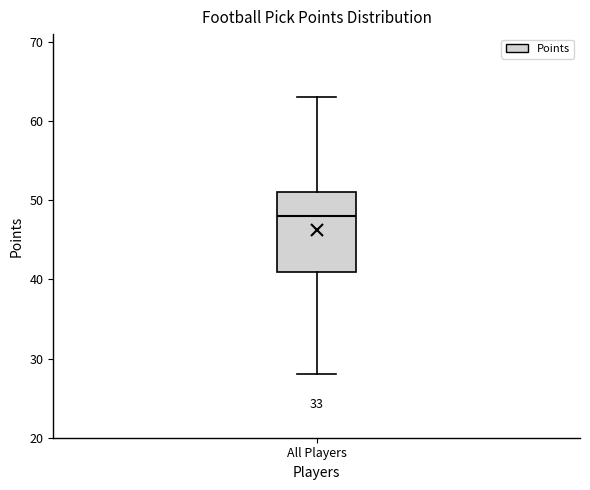

Where does the median line of the box for All Players sit on the y-axis? The values are not printed on the chart, so give them approximately, as read against the axis.

48